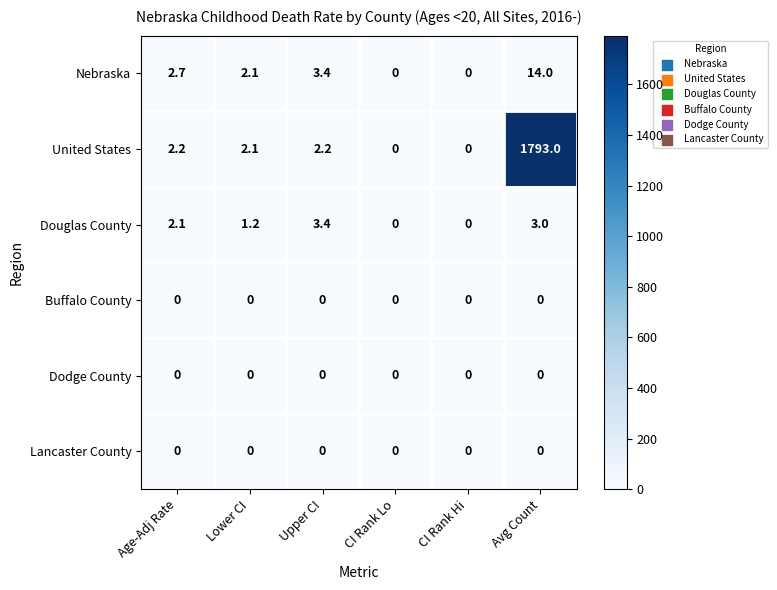

Between Lower CI and Avg Count, which series saw the biggest shift?

United States